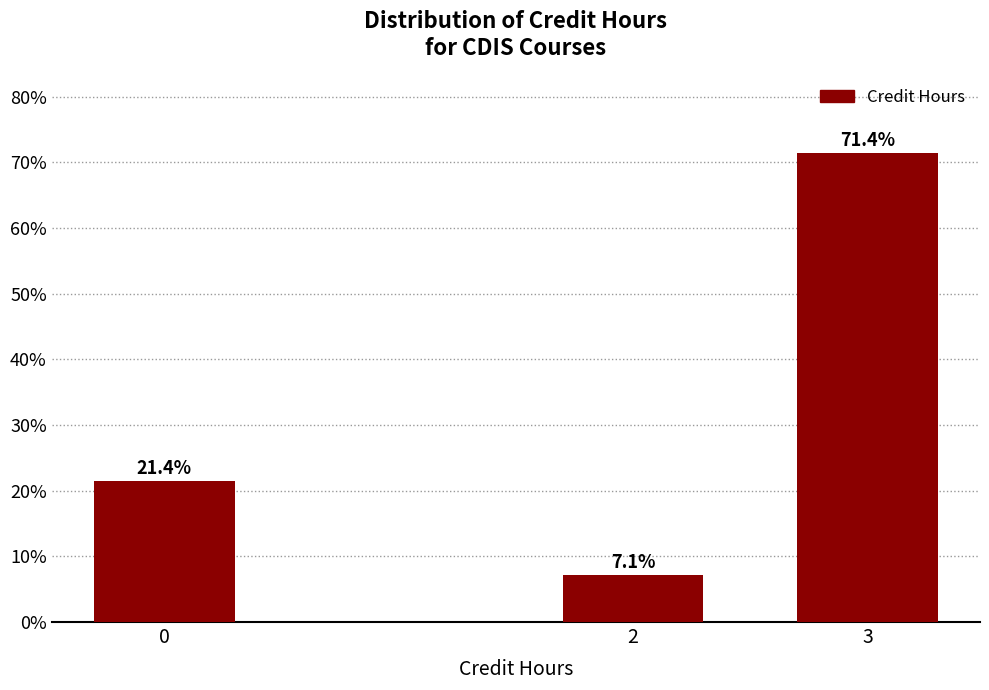

Reading right to left, transcribe all the data shown in this chart.

3=71.4	2=7.1	0=21.4